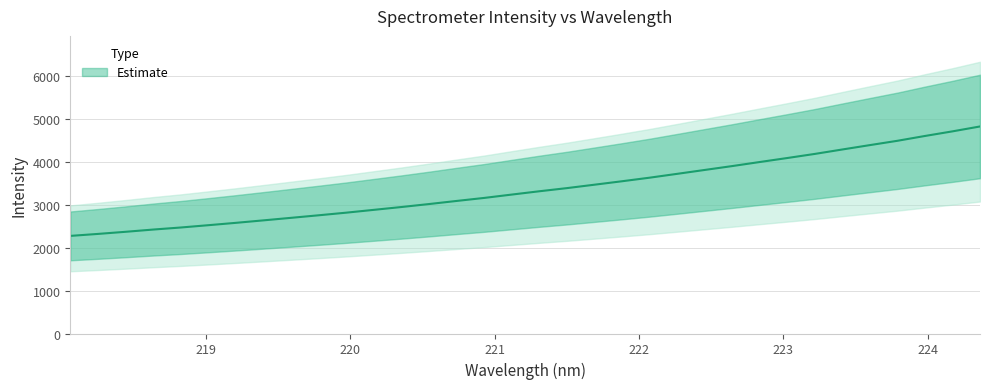

Reading left to right, transcribe all the data shown in this chart.

2273.6	2319.6	2368.9	2421.2	2469.0	2522.7	2577.8	2635.6	2694.3	2753.7	2814.7	2880.3	2946.2	3015.3	3087.6	3158.0	3236.0	3313.0	3386.3	3465.9	3546.3	3629.2	3718.8	3809.4	3899.9	3994.5	4087.6	4183.2	4286.5	4388.4	4489.0	4601.2	4708.7	4822.7